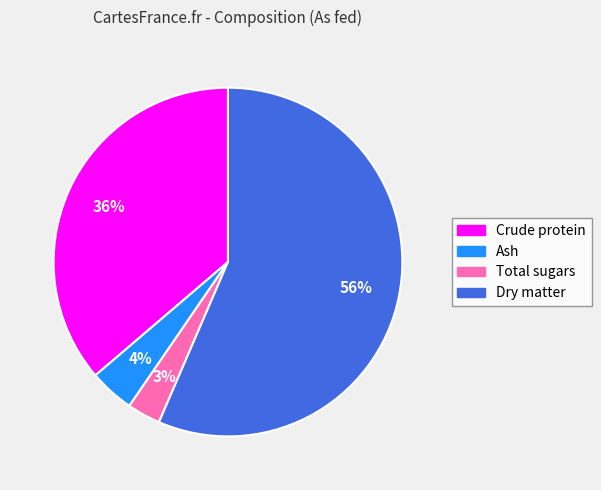

Does Dry matter represent more than half of the total?

Yes